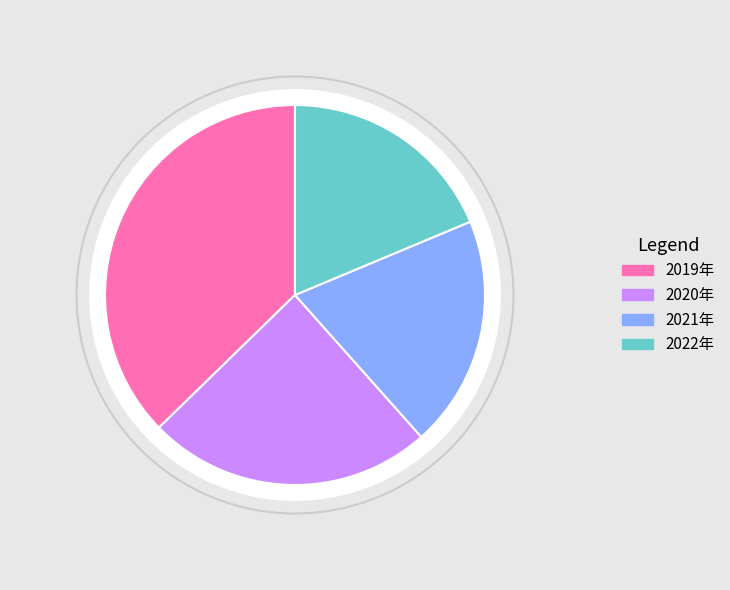

Does 2020年 represent more than half of the total?

No